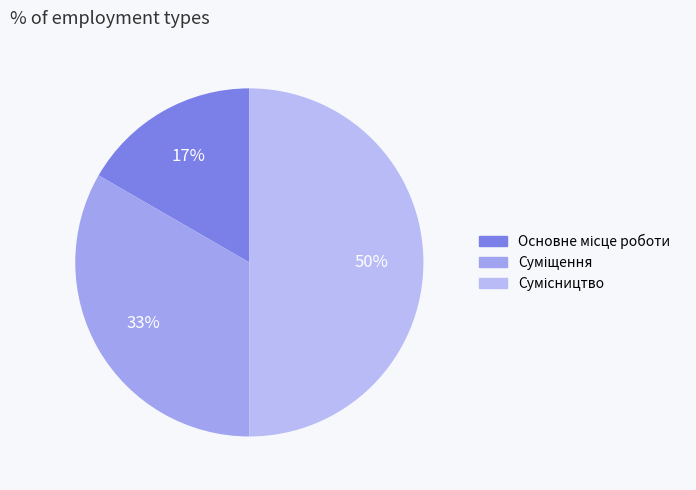

What percentage do Основне місце роботи and Сумісництво together represent?

66.7%